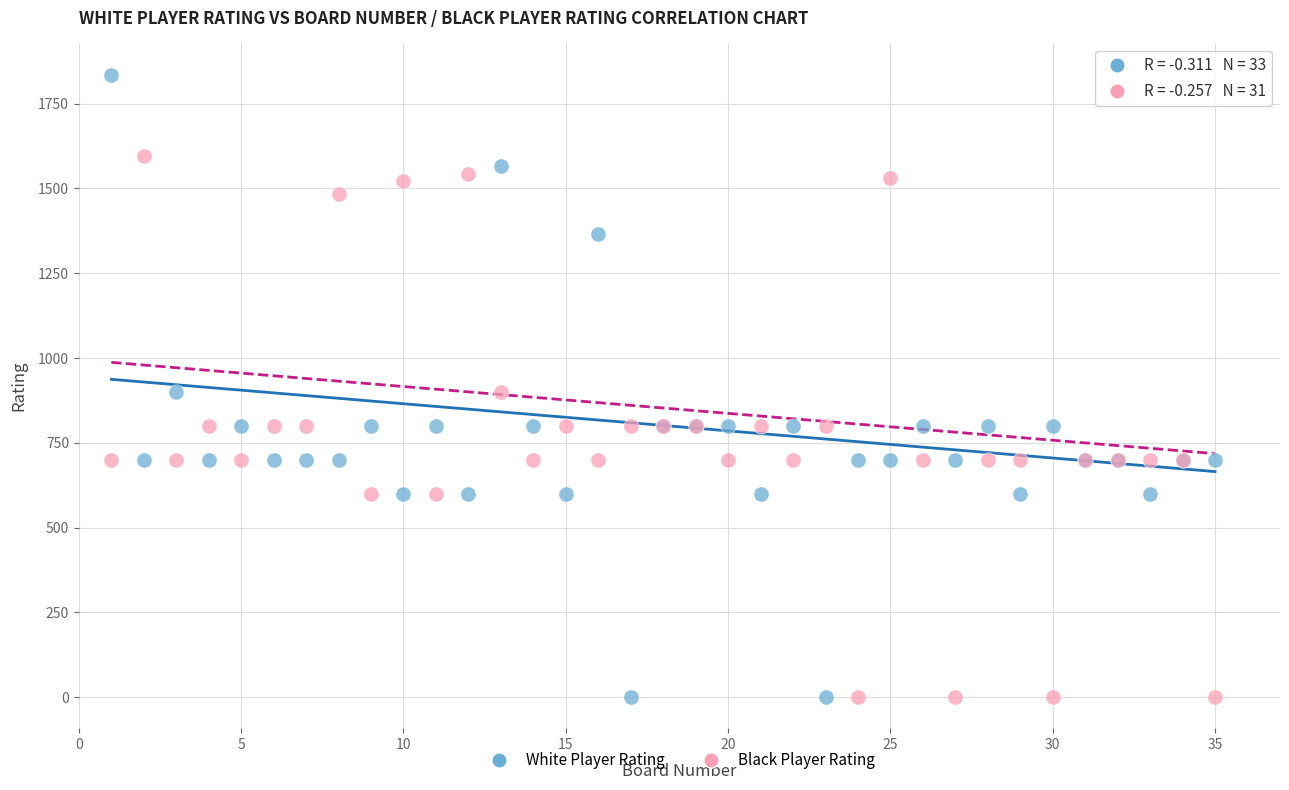

Which series has the widest spread of Y values?

White Player Rating